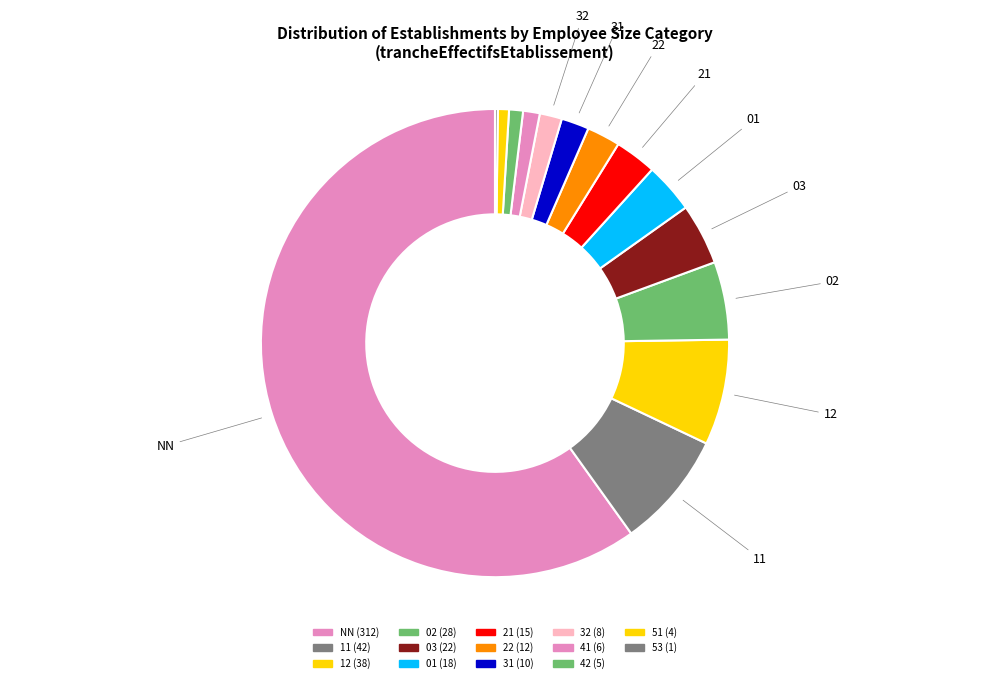

How many segments does this pie chart have?

14